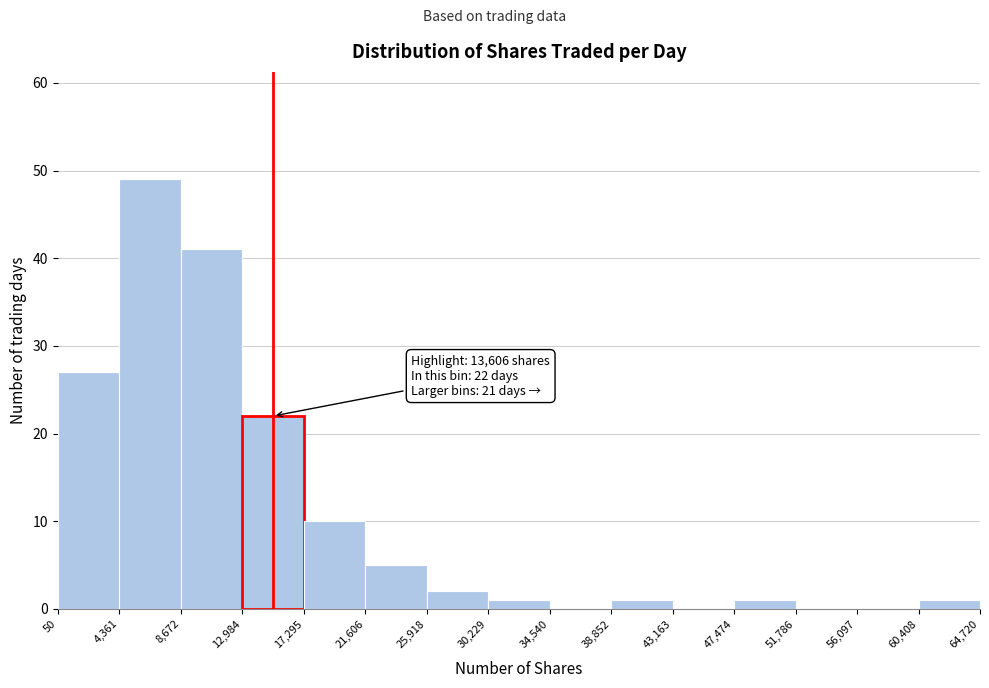

Which range on the x-axis has the tallest bar?

4,361 to 8,672